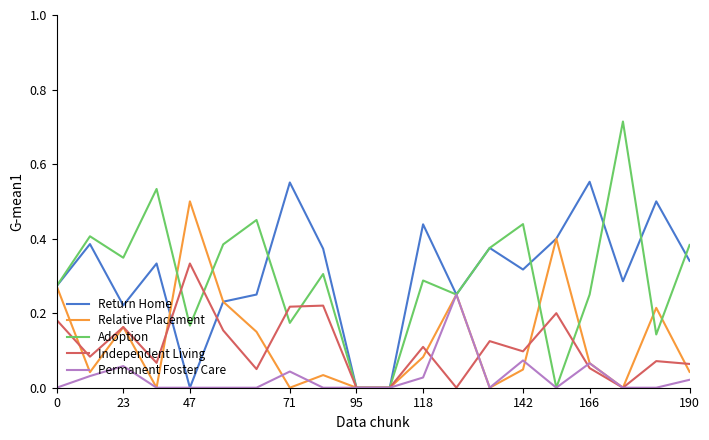

List the series in order of their peak value, lowest first.

Permanent Foster Care, Independent Living, Relative Placement, Return Home, Adoption